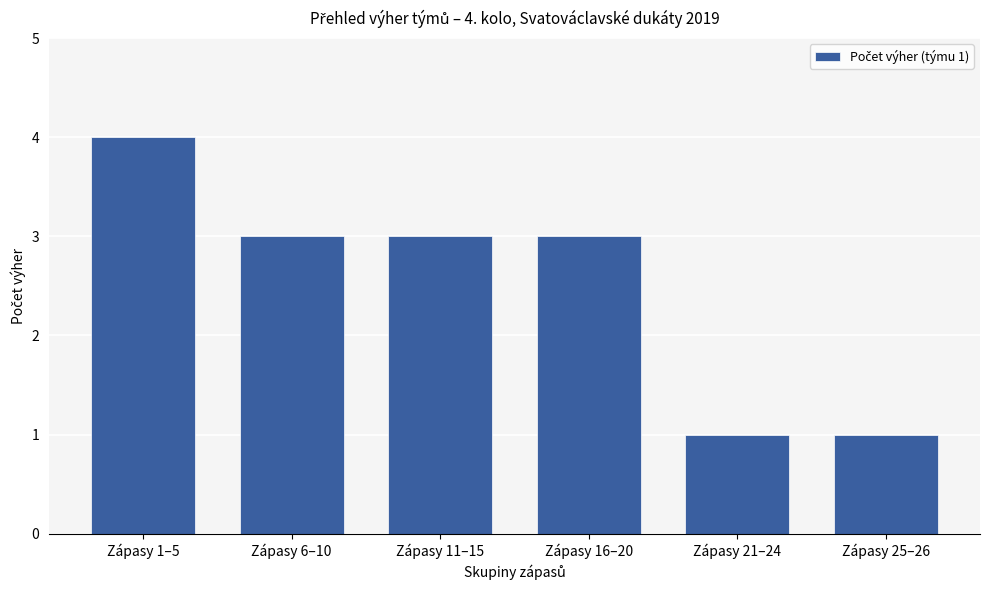

What is the value of the 4th bar from the left?

3